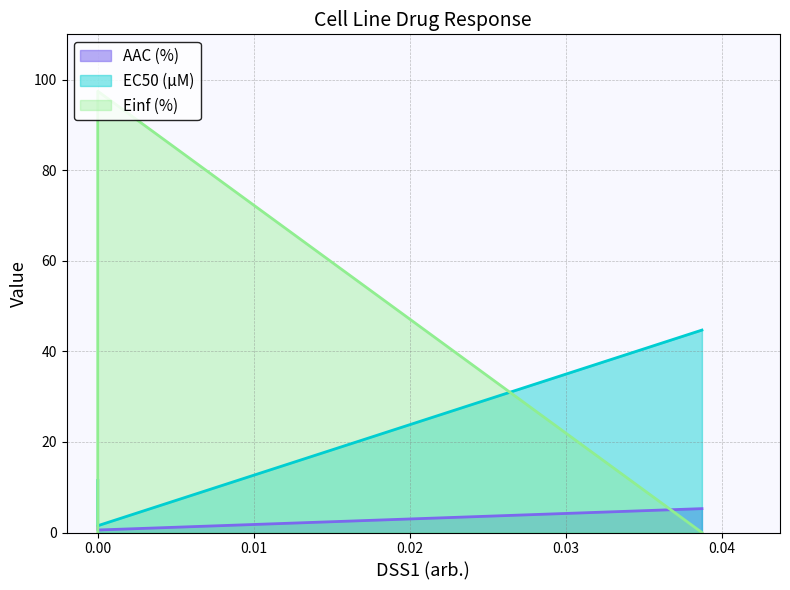

What is the average value of the Einf (%) series?

32.5